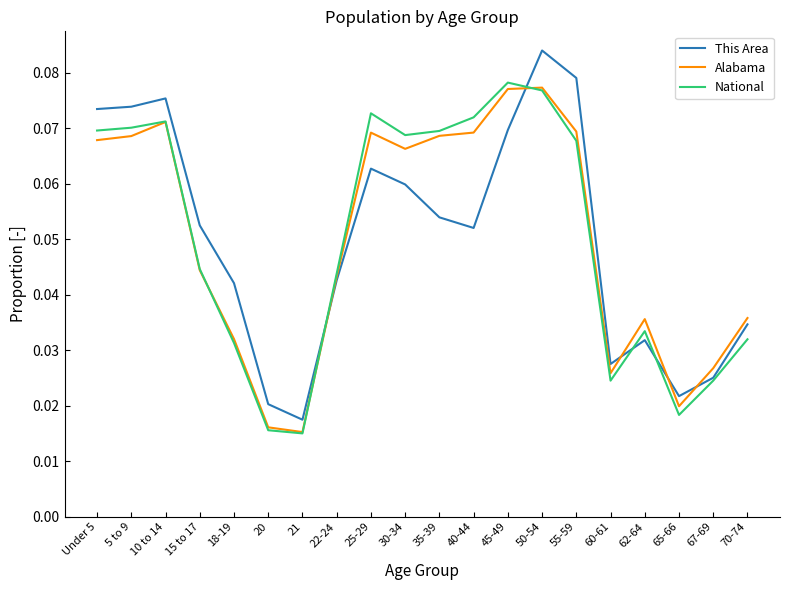

Does the chart display data point markers on the line(s)?

No